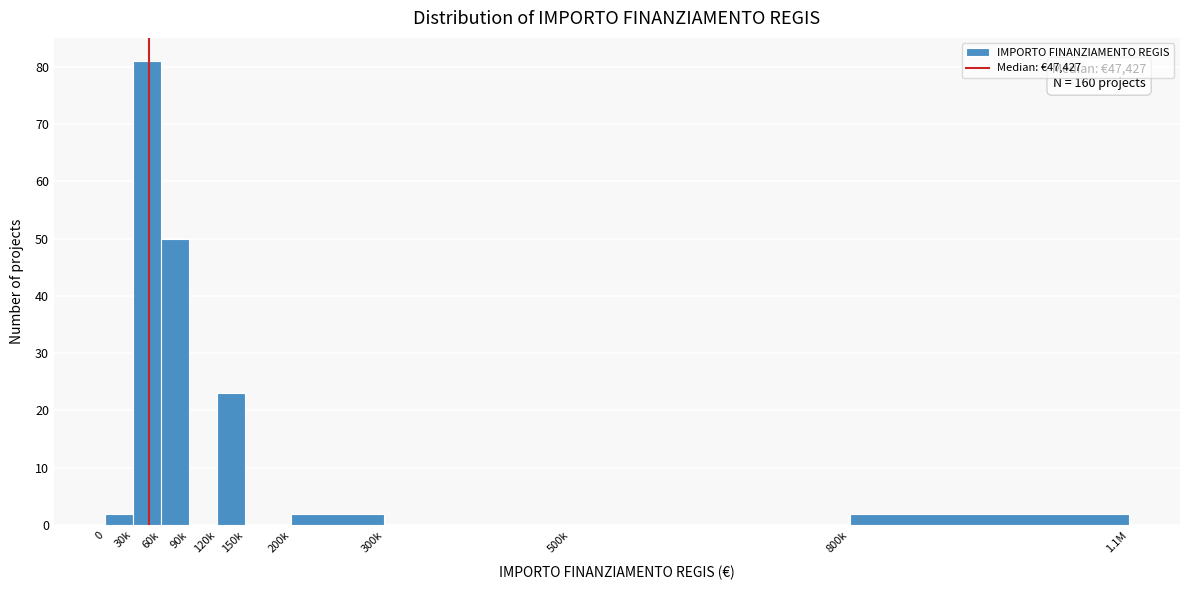

Reading left to right, list all the values displayed in this chart.

0=2	30k=81	60k=50	90k=0	120k=23	150k=0	200k=2	300k=0	500k=0	800k=2